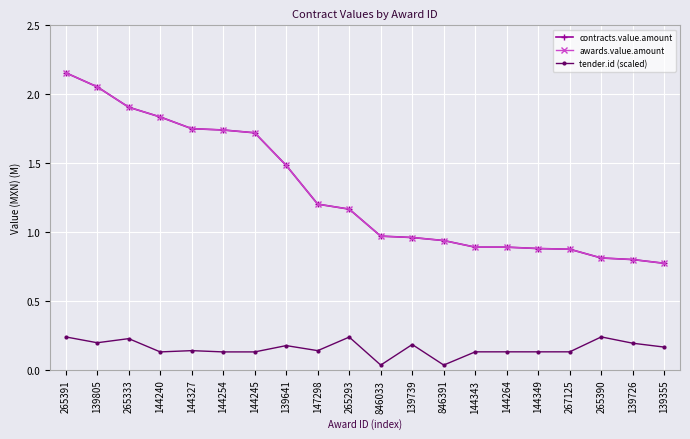

Is this an area chart (filled region under the line)?

No